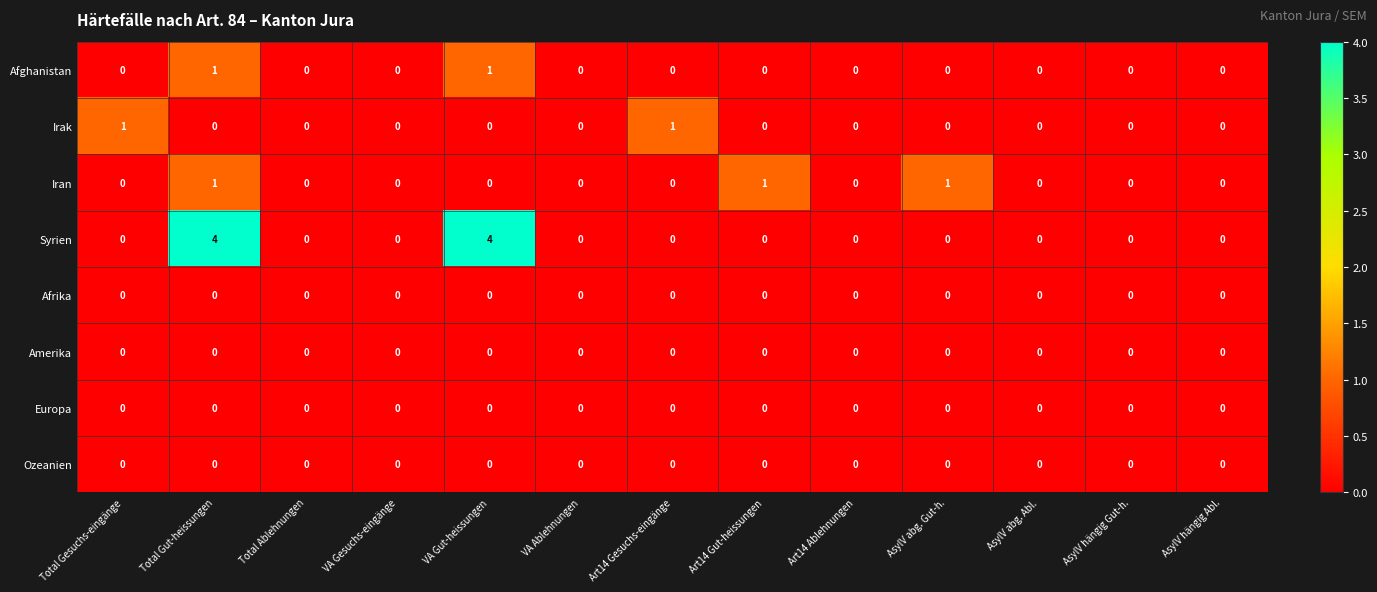

Is it true that Irak equals 0 at Total Gut-heissungen?

True